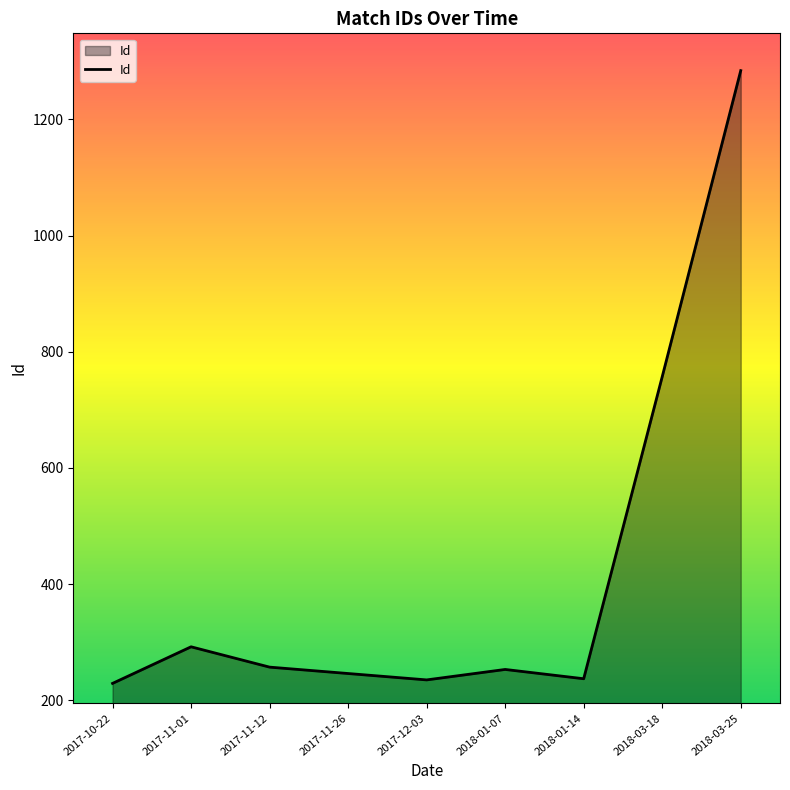

How many interior local peaks (higher than both neighbors) does the data have?

2